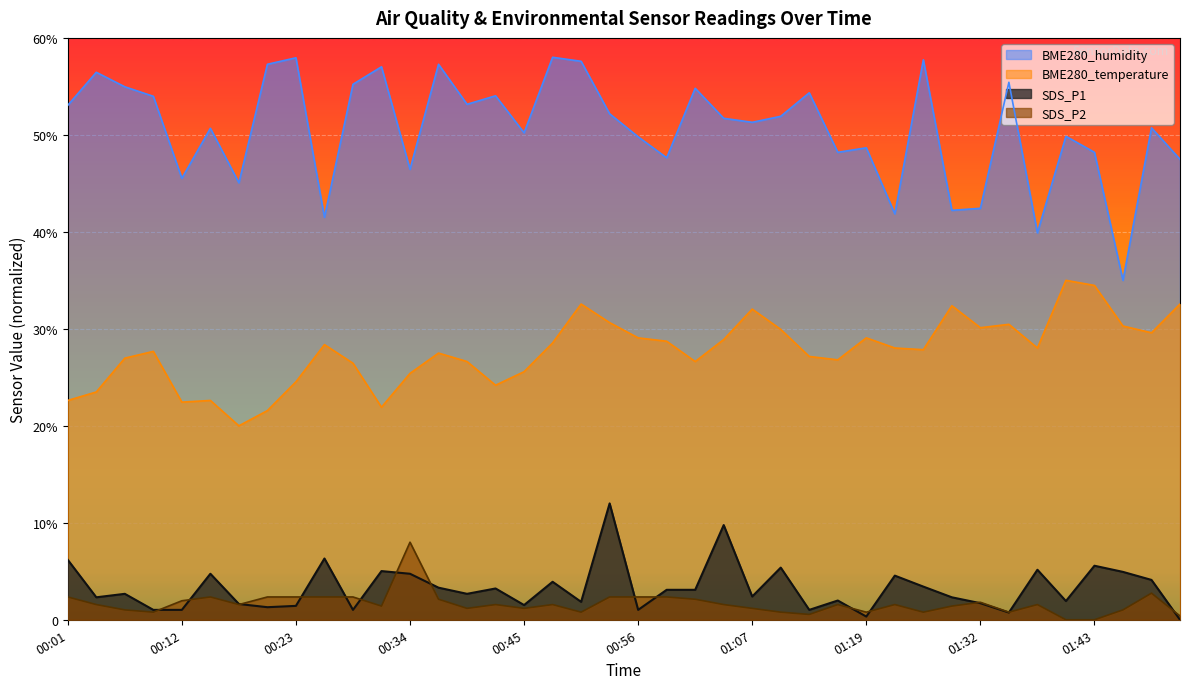

What is the value of the BME280_humidity point at the 2nd from the left?

56.5